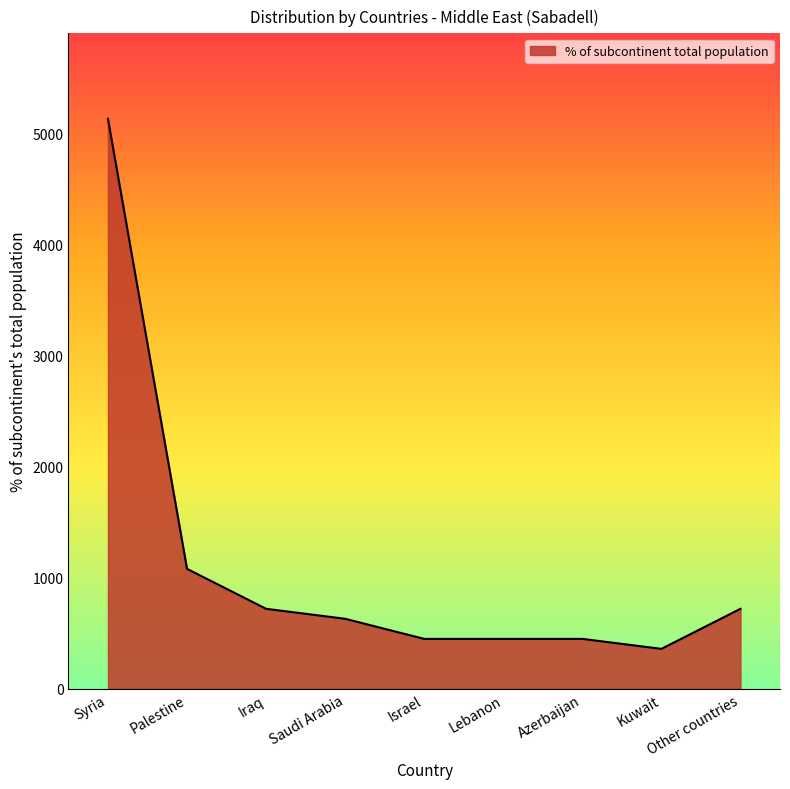

The value at Saudi Arabia is 262. True or false?

False